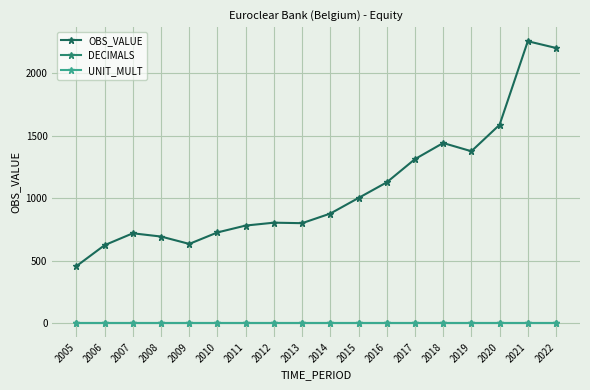

Is it true that OBS_VALUE equals 817 at 2022?

False